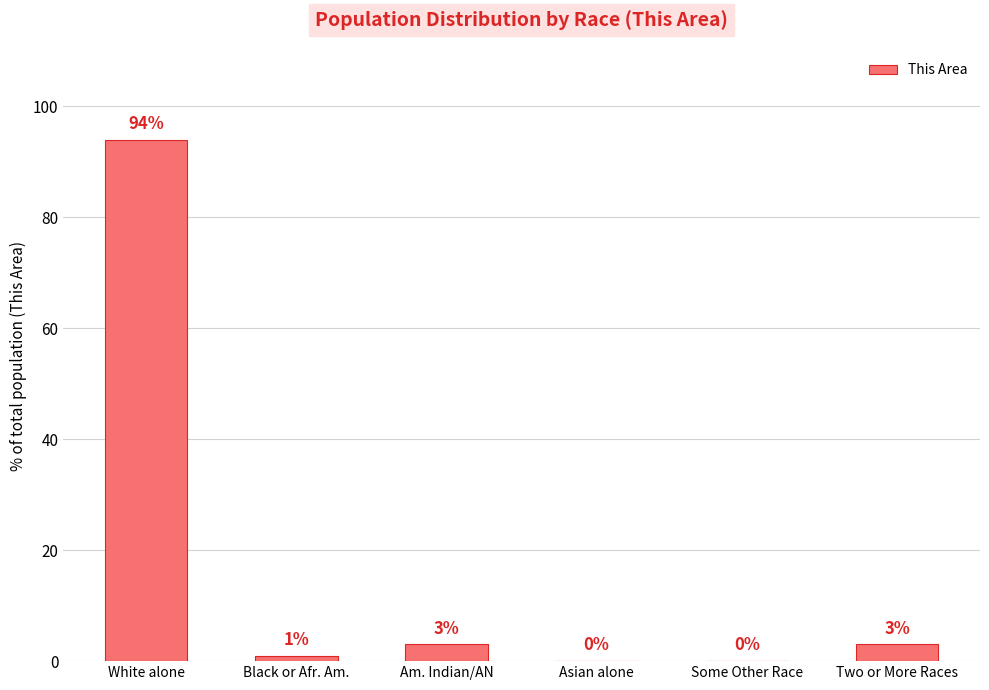

Which label corresponds to the largest value in the chart?

White alone